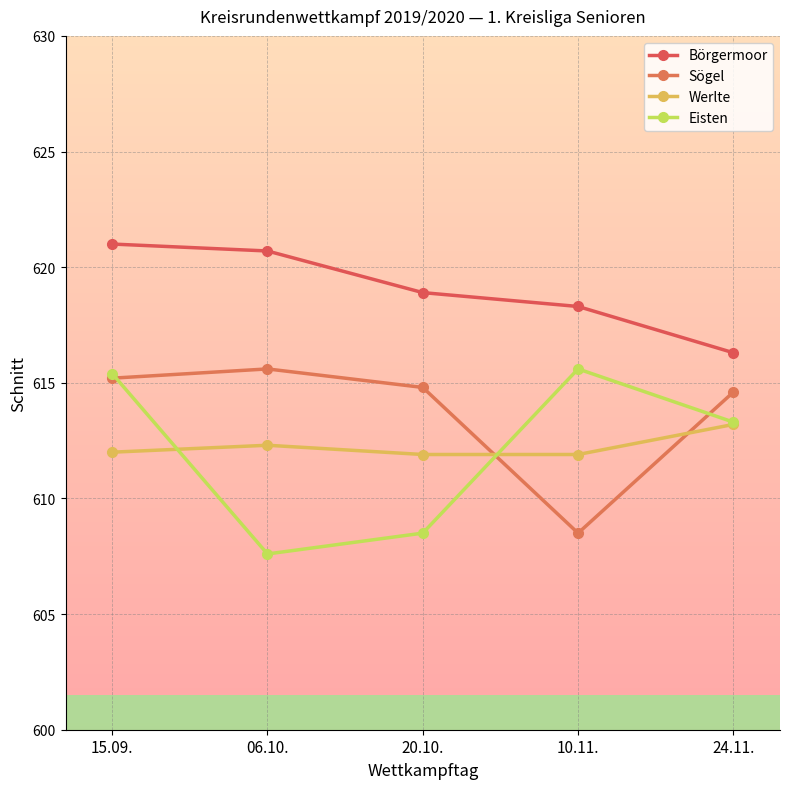

True or false: Eisten and Börgermoor intersect in this chart.

False